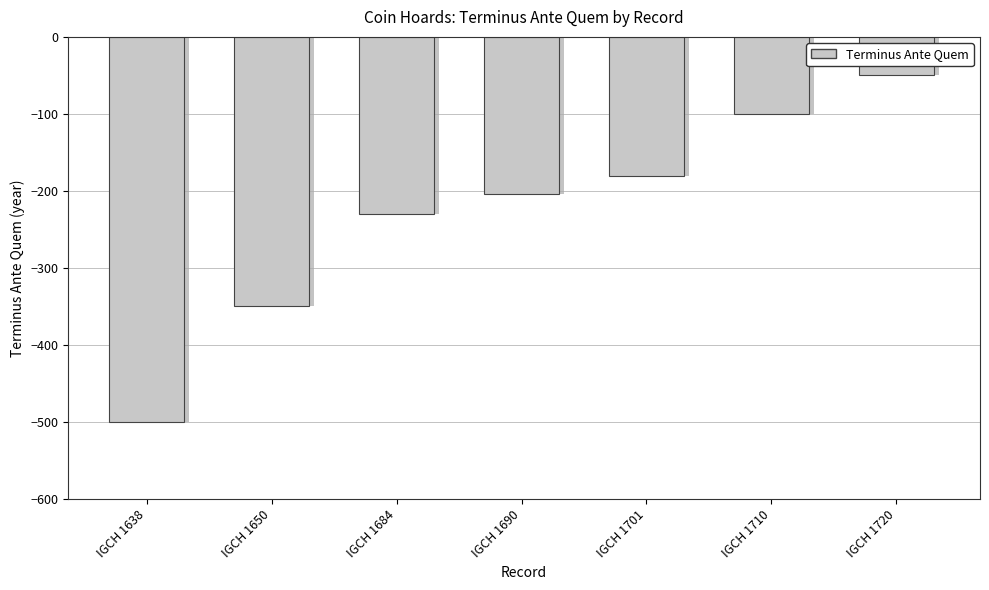

What is the change in value from IGCH 1684 to IGCH 1690?

+26